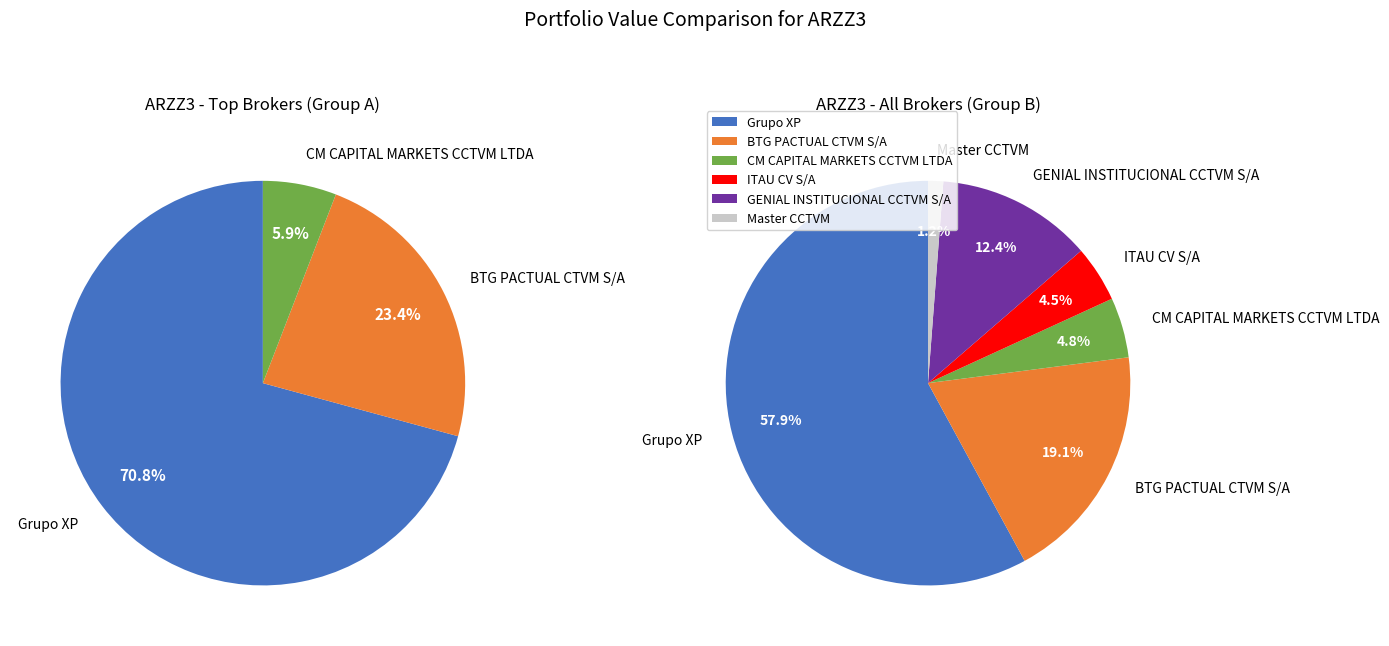

Is there a majority slice in this chart?

Yes